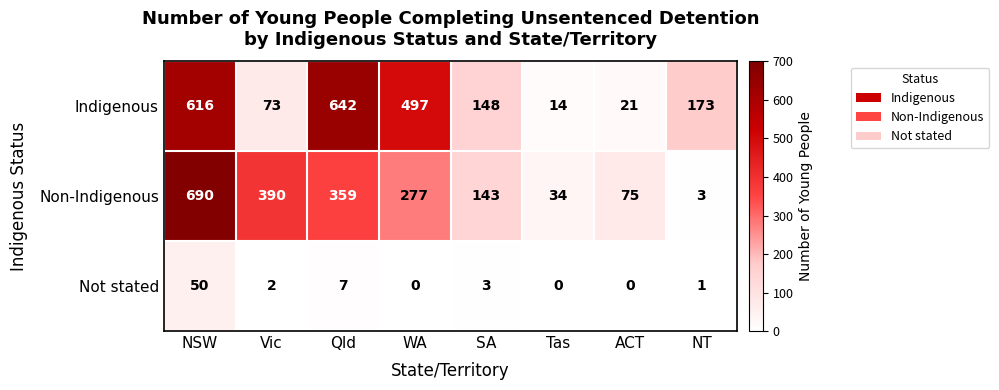

Rank the series by their maximum value, from highest to lowest.

Non-Indigenous, Indigenous, Not stated